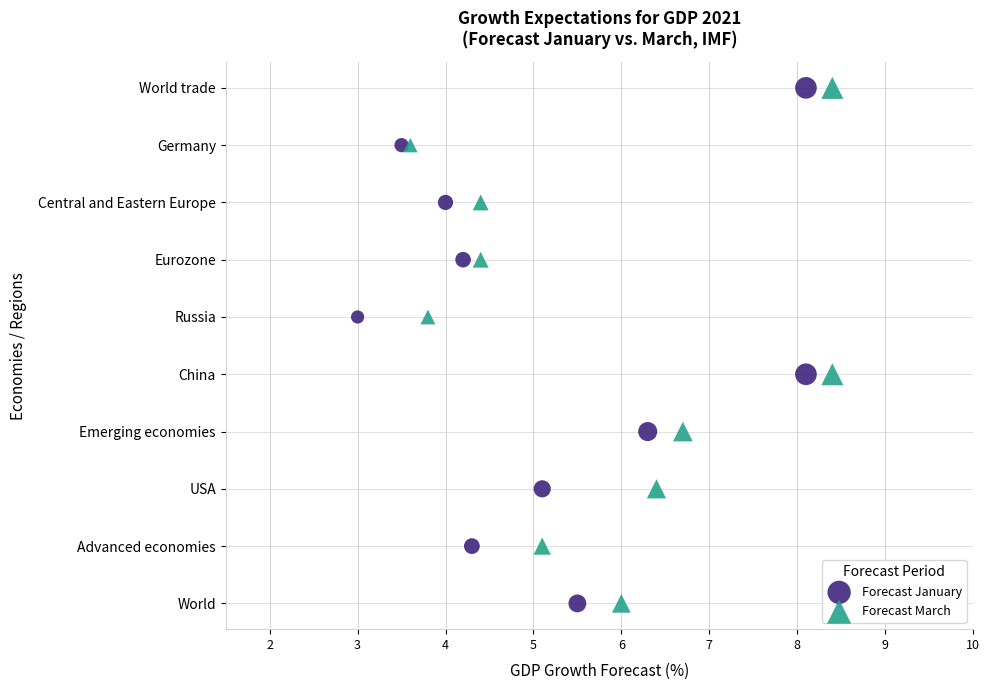

What are all the series names shown in the legend?

Forecast January, Forecast March